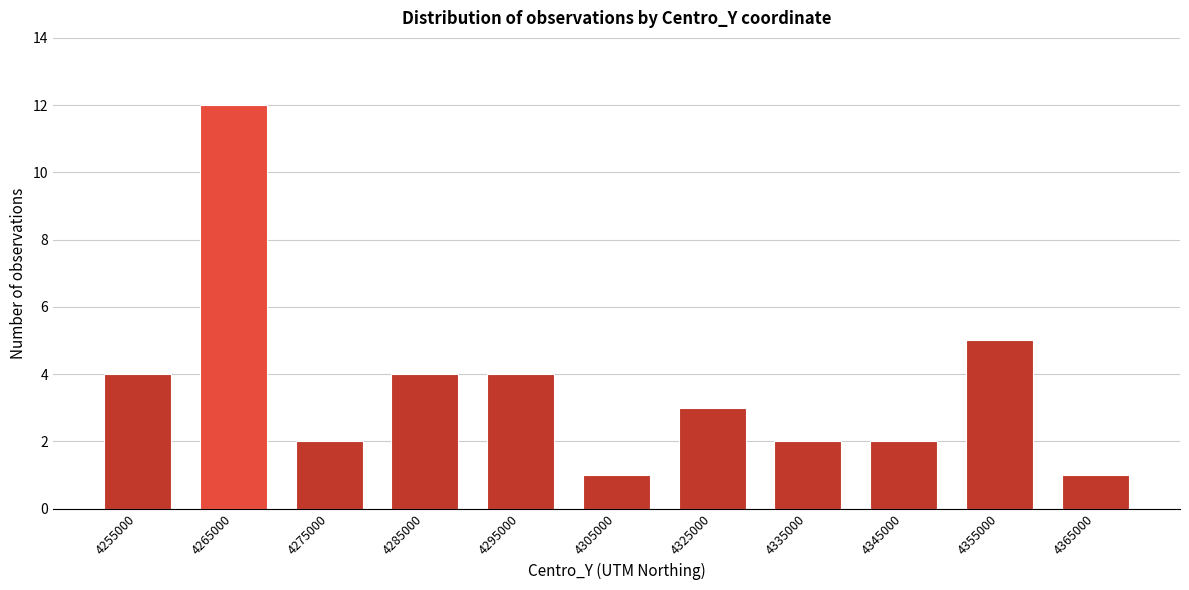

Reading left to right, list all the values displayed in this chart.

4255000=4	4265000=12	4275000=2	4285000=4	4295000=4	4305000=1	4325000=3	4335000=2	4345000=2	4355000=5	4365000=1